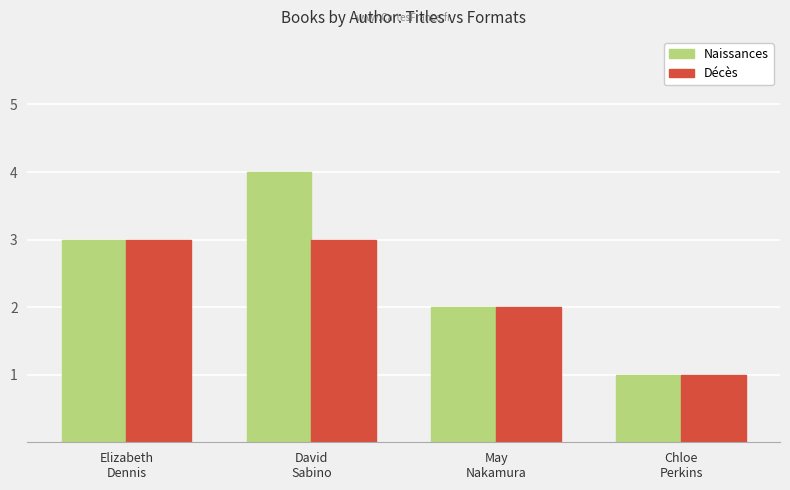

True or false: Naissances has a value of 1 at Chloe
Perkins.

True